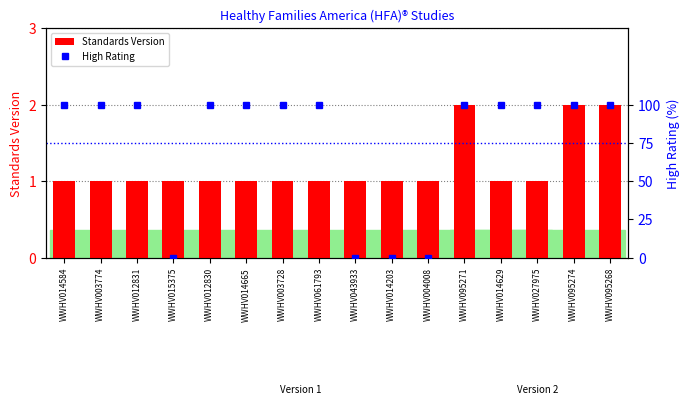

Reading left to right, list all the values displayed in this chart.

Standards Version: WWHV014584=1	WWHV003774=1	WWHV012831=1	WWHV015375=1	WWHV012830=1	WWHV014665=1	WWHV003728=1	WWHV061793=1	WWHV043933=1	WWHV014203=1	WWHV004008=1	WWHV095271=2	WWHV014629=1	WWHV027975=1	WWHV095274=2	WWHV095268=2
High Rating: WWHV014584=100	WWHV003774=100	WWHV012831=100	WWHV015375=0	WWHV012830=100	WWHV014665=100	WWHV003728=100	WWHV061793=100	WWHV043933=0	WWHV014203=0	WWHV004008=0	WWHV095271=100	WWHV014629=100	WWHV027975=100	WWHV095274=100	WWHV095268=100